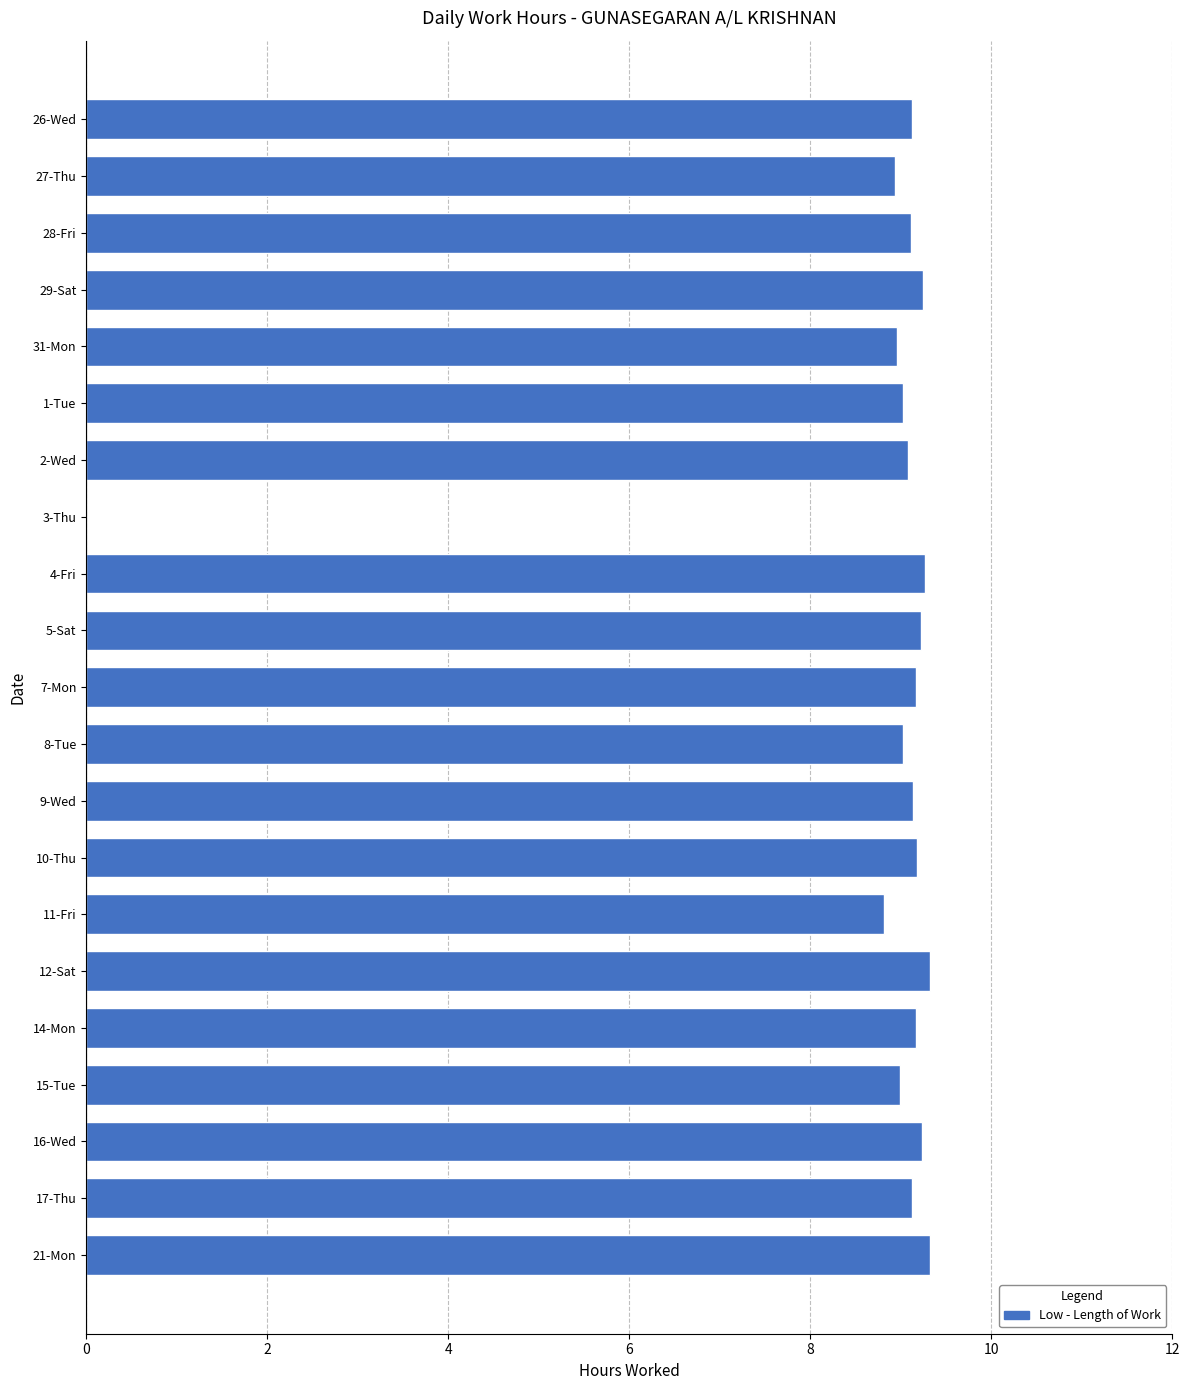

What is the ratio of the value at 8-Tue to the value at 16-Wed?

1.0